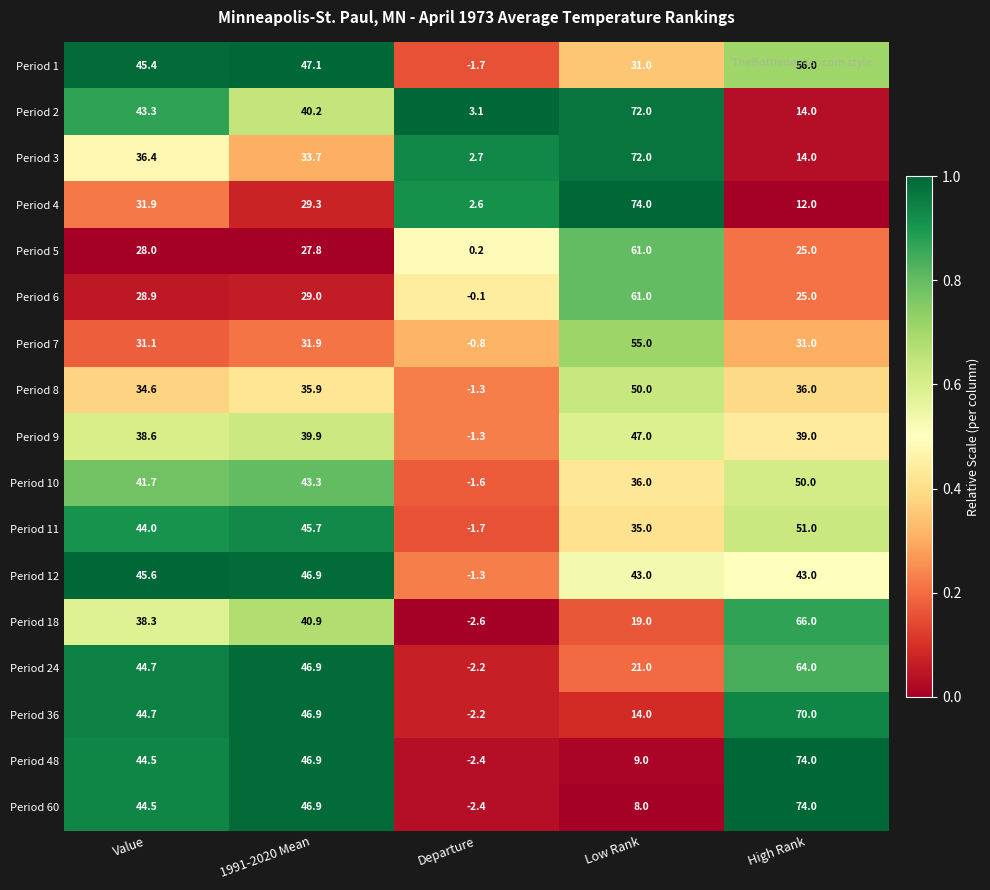

True or false: Period 10 has a value of 43.3 at 1991-2020 Mean.

True